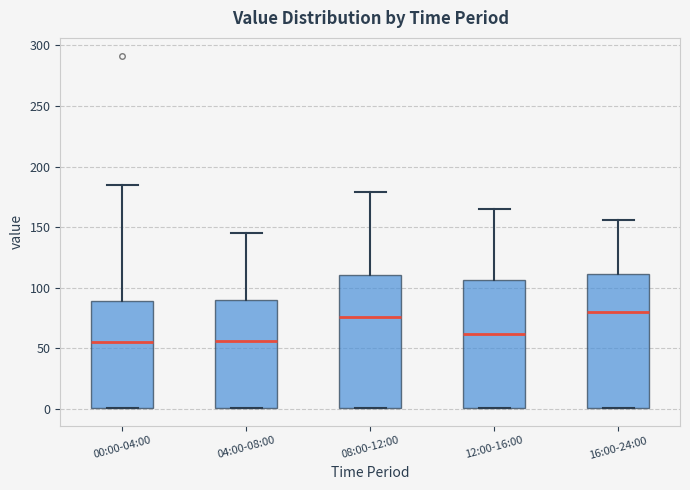

Reading left to right, read every box against the y-axis: the position of its median line, the range the box covers, and the ends of its whiskers. The values are not printed on the chart, so give them approximately, as read against the axis.

00:00-04:00: median 55, box 0 to 90, whiskers 0 to 185
04:00-08:00: median 55, box 0 to 90, whiskers 0 to 145
08:00-12:00: median 75, box 0 to 110, whiskers 0 to 180
12:00-16:00: median 60, box 0 to 105, whiskers 0 to 165
16:00-24:00: median 80, box 0 to 110, whiskers 0 to 155